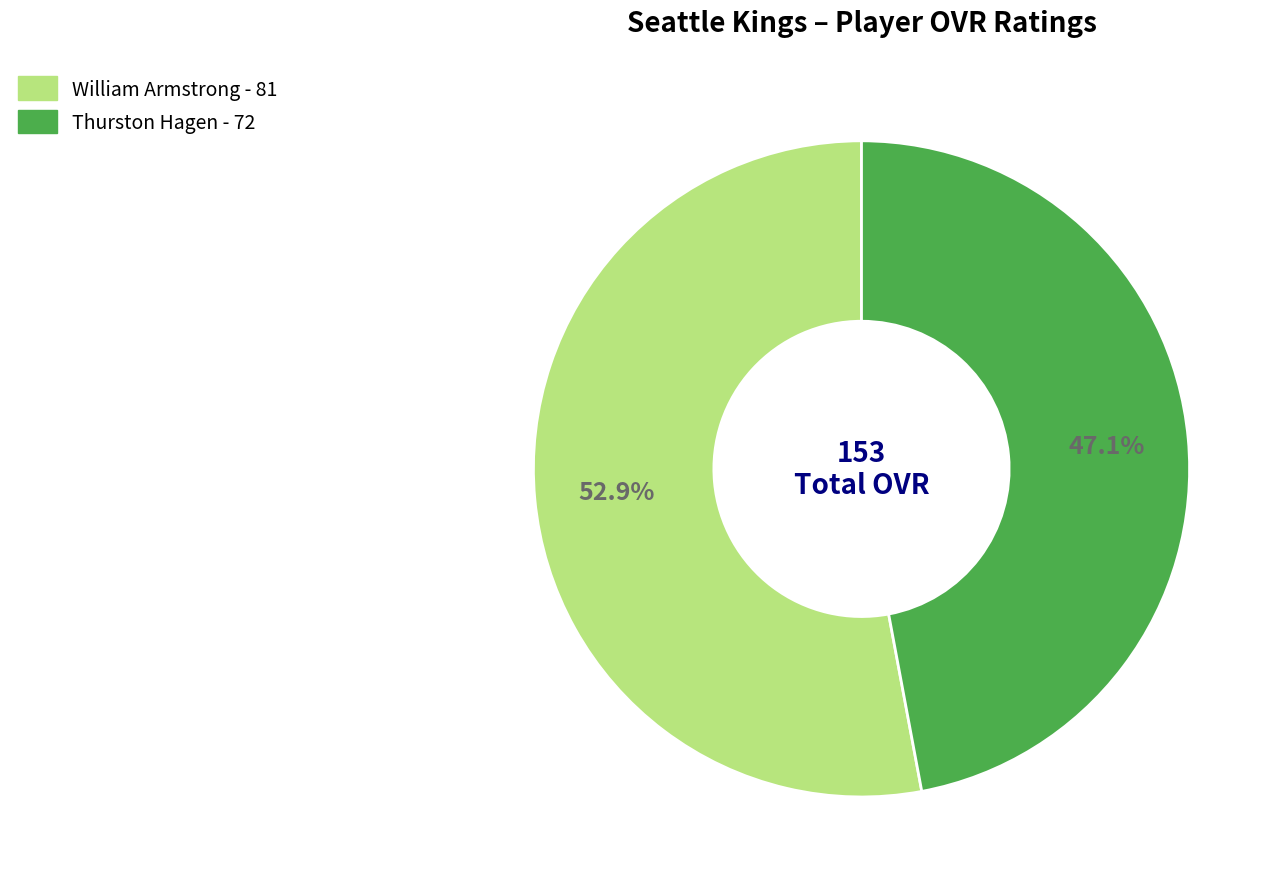

How many segments does this pie chart have?

2